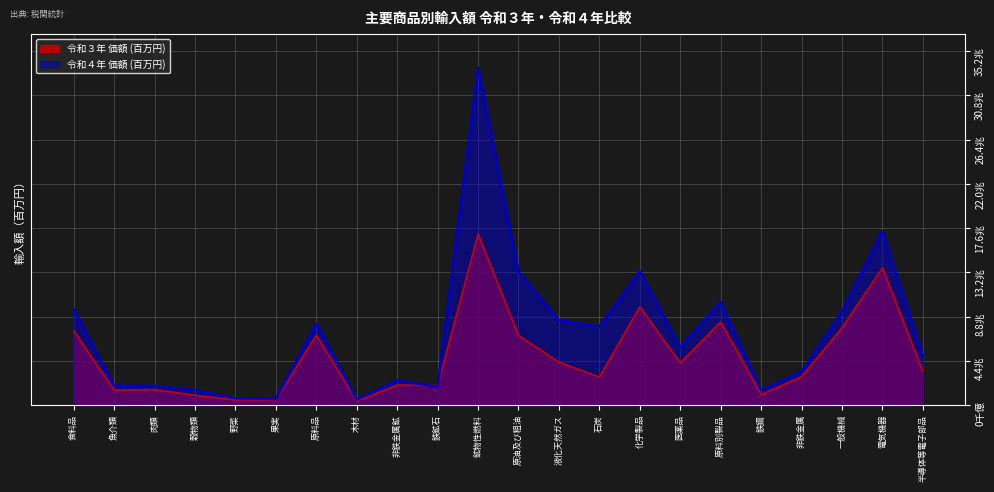

How many interior local valleys does the 令和３年 価額 (百万円) series have?

7